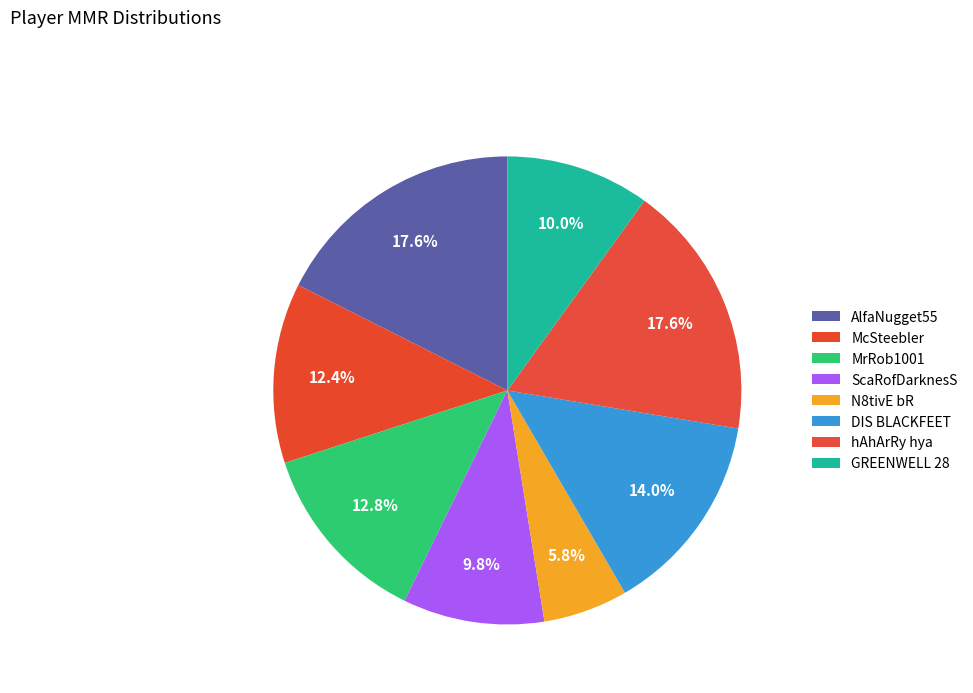

How much of the chart is everything except GREENWELL 28?

90.0%